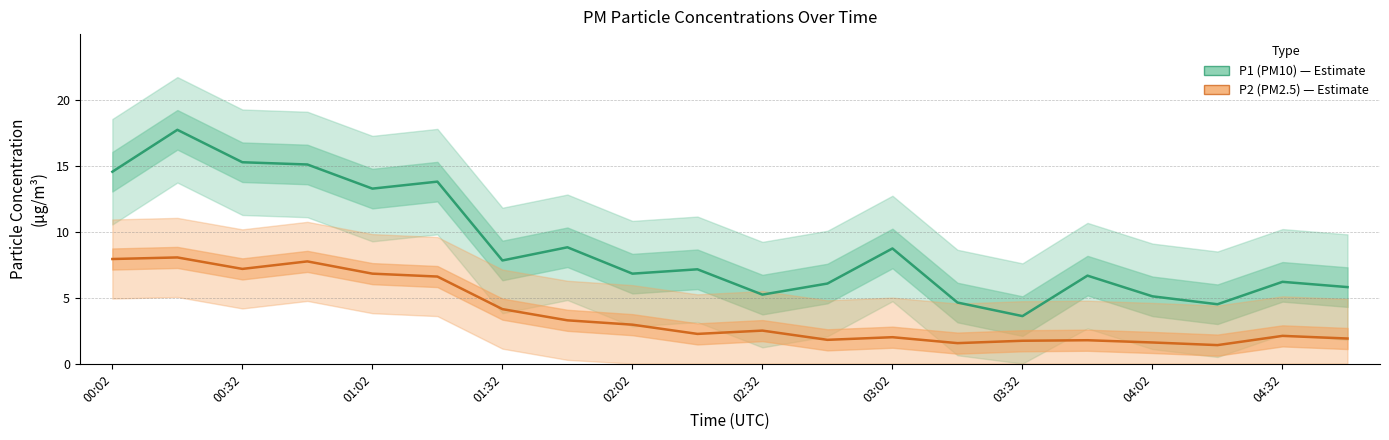

True or false: P2 (PM2.5) has a value of 11.9 at 00:32.

False